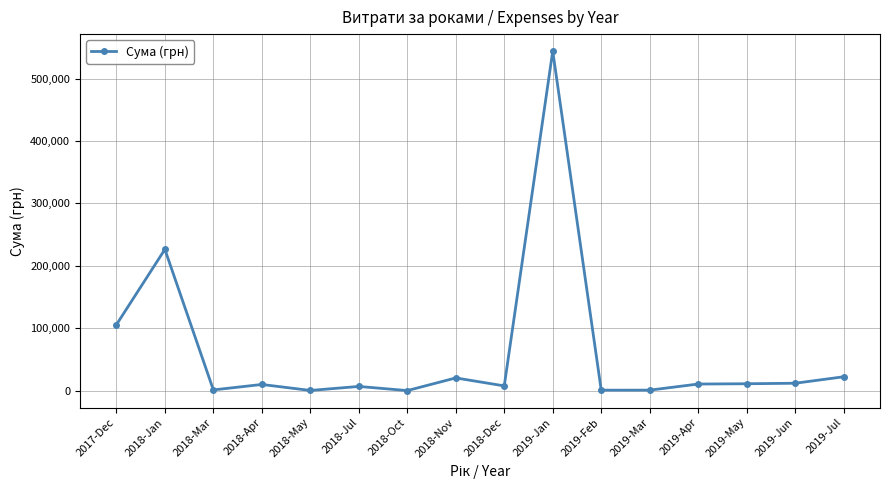

At which label is the value closest to 272173?

2018-Jan